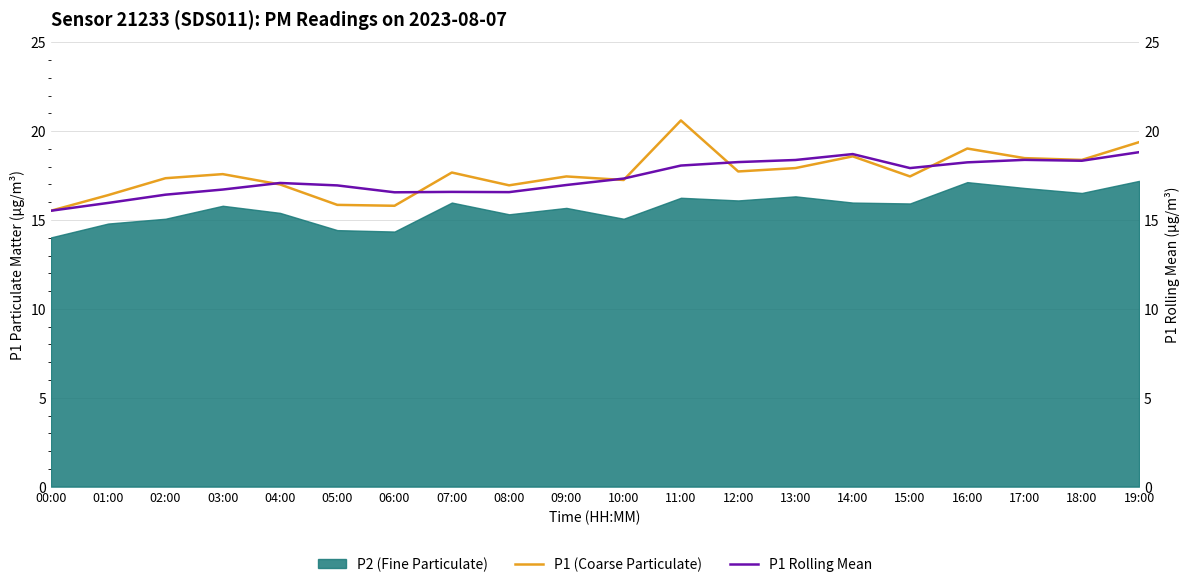

How many lines are shown in the chart?

2